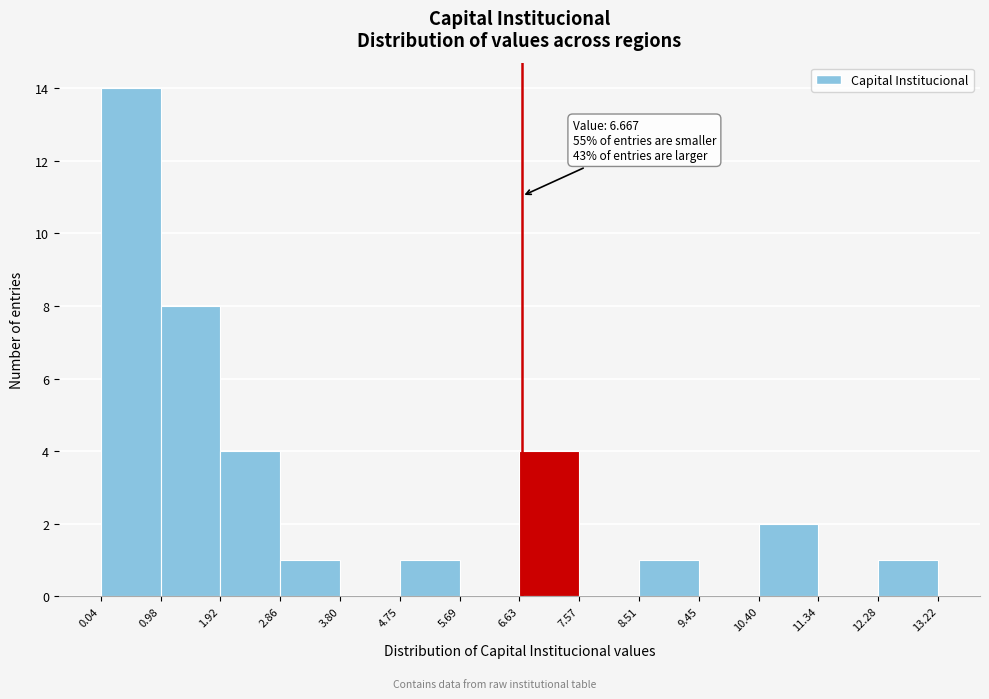

Which range on the x-axis has the tallest bar?

0.04 to 0.98